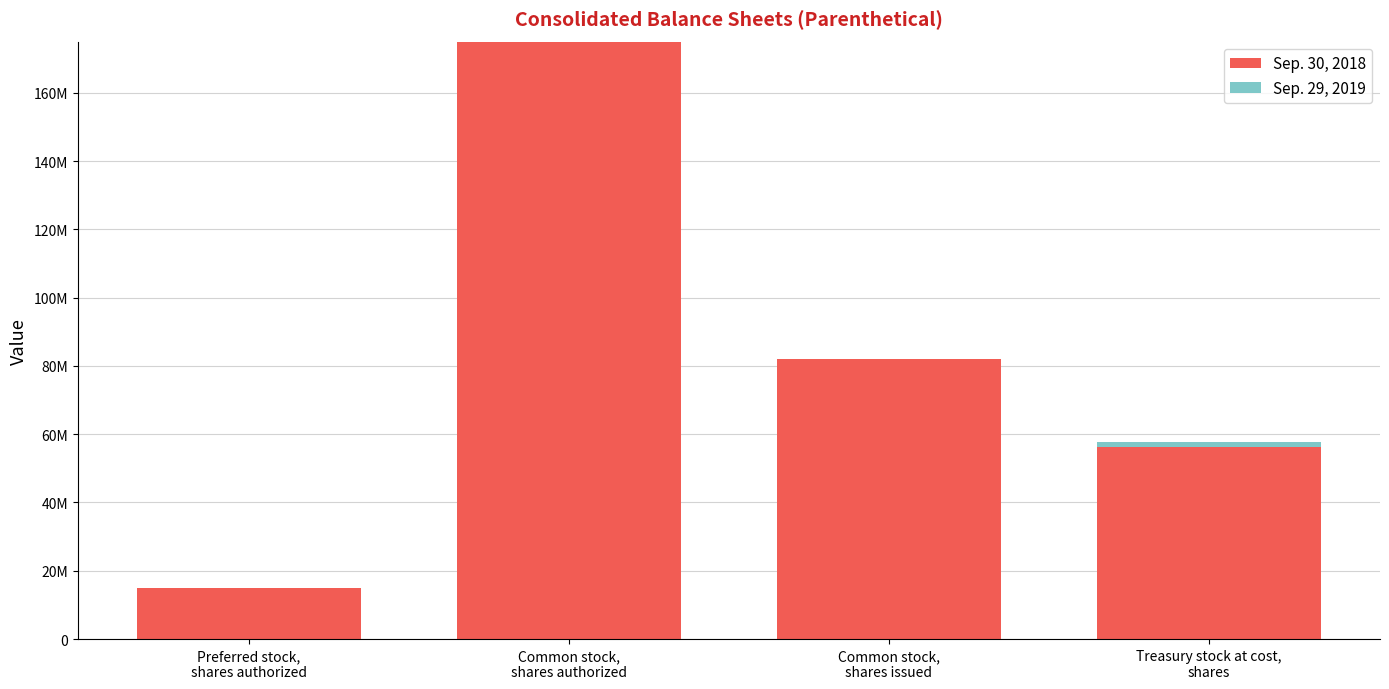

Does the chart contain stacked bars?

Yes